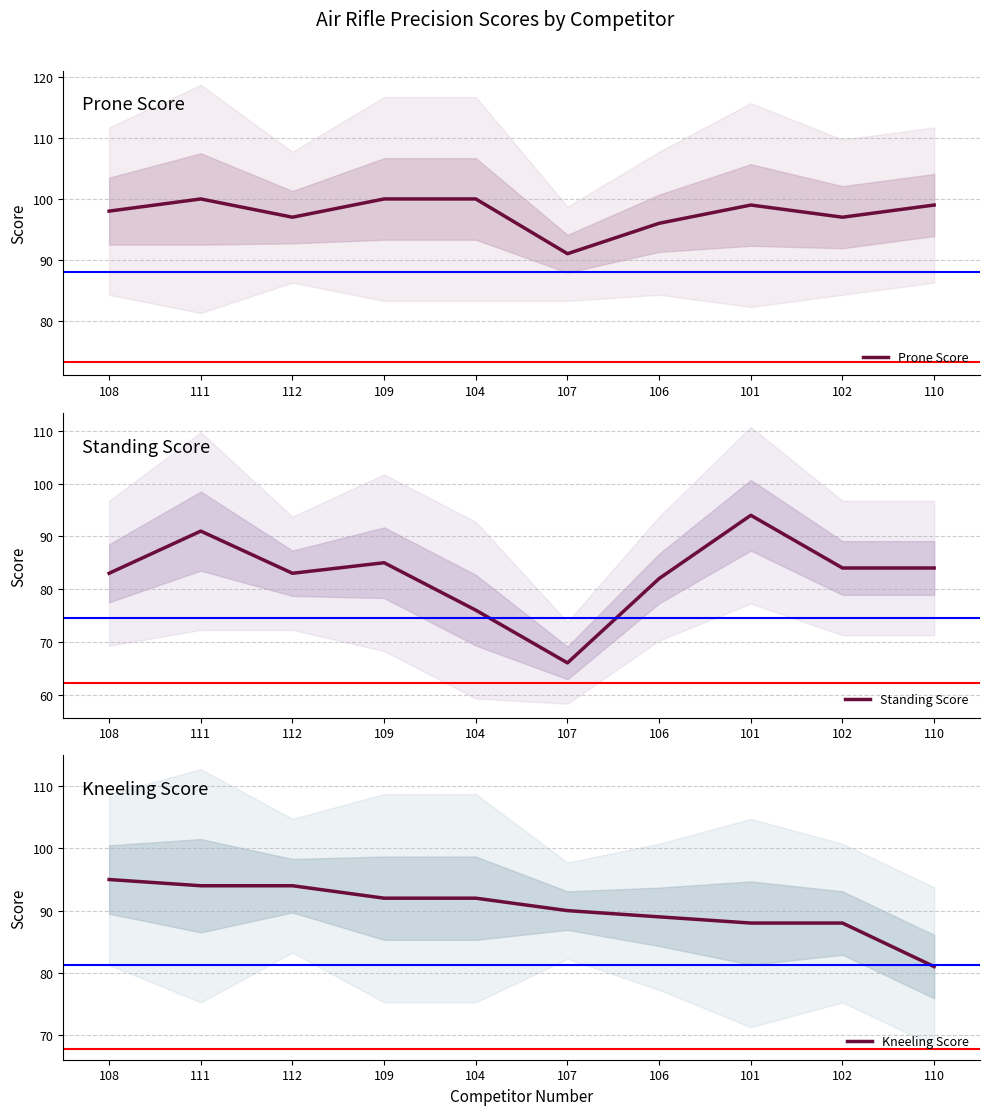

Rank the series at 101 from highest to lowest value.

Prone Score, Standing Score, Kneeling Score